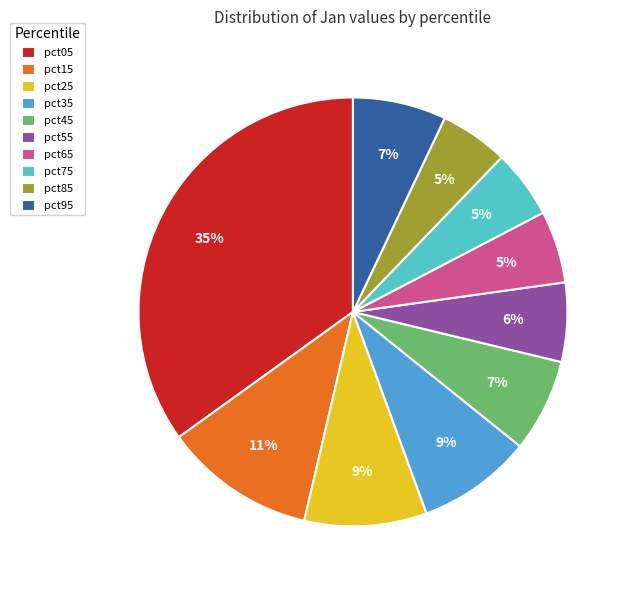

To the nearest percent, what is the average slice percentage?

10%